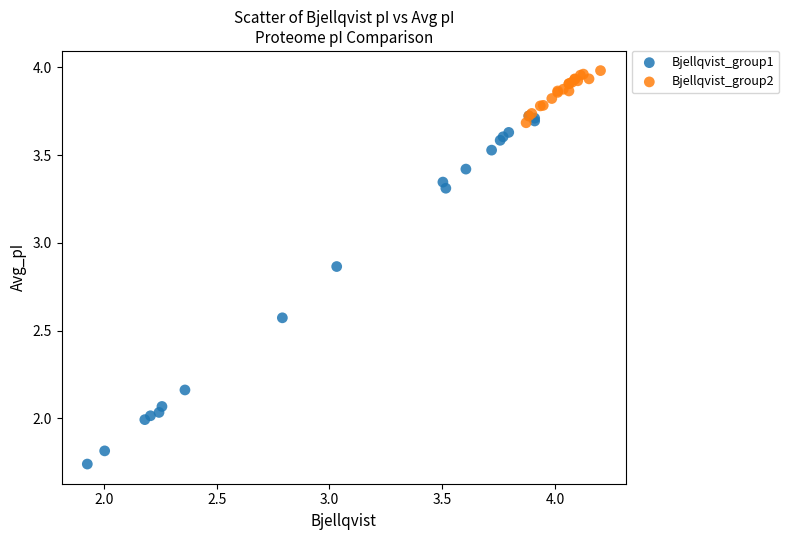

Which series contains the highest Y value?

Bjellqvist_group2